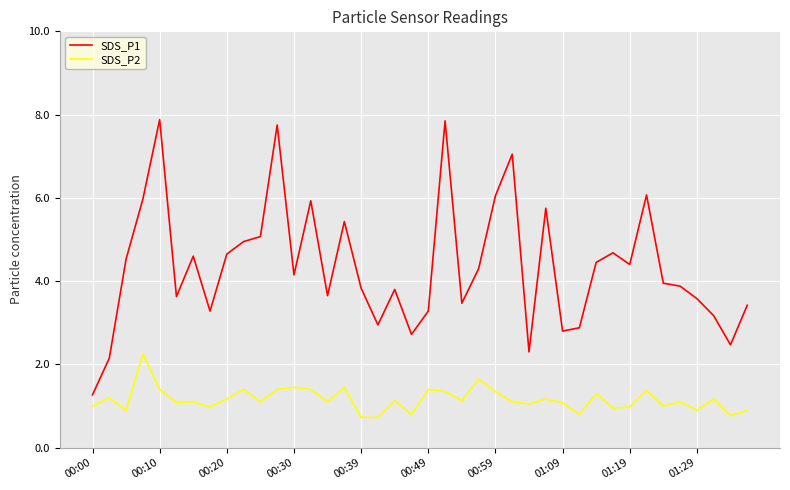

Which series has the widest spread of values?

SDS_P1